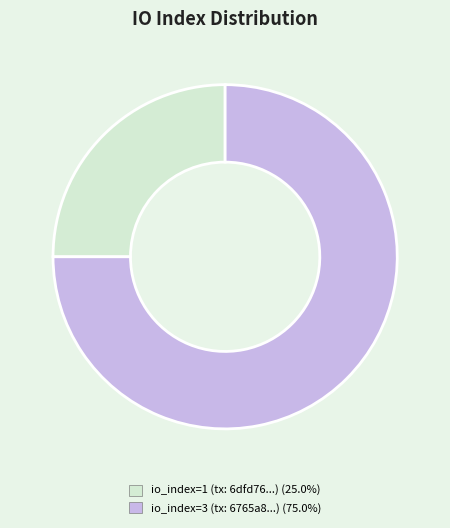

Does any single category account for the majority?

Yes